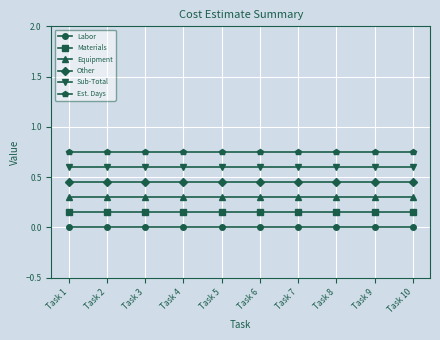

Which series has the largest total across all categories?

Est. Days